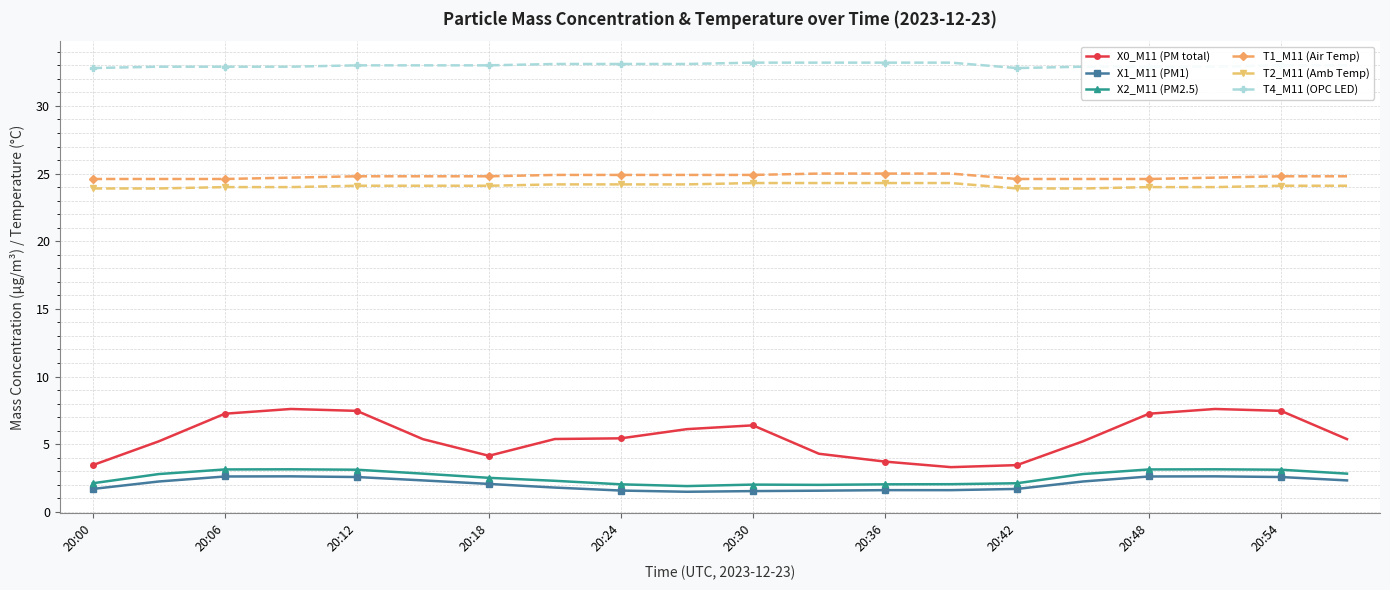

True or false: X0_M11 (PM total) and X1_M11 (PM1) intersect in this chart.

False